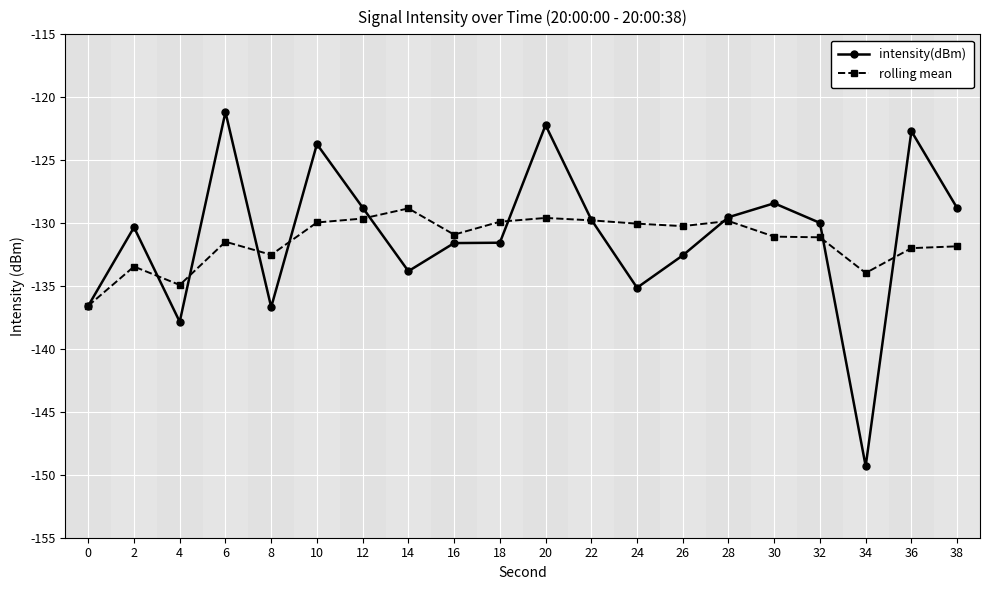

After their last crossing, which series has the higher values: rolling mean or intensity(dBm)?

intensity(dBm)